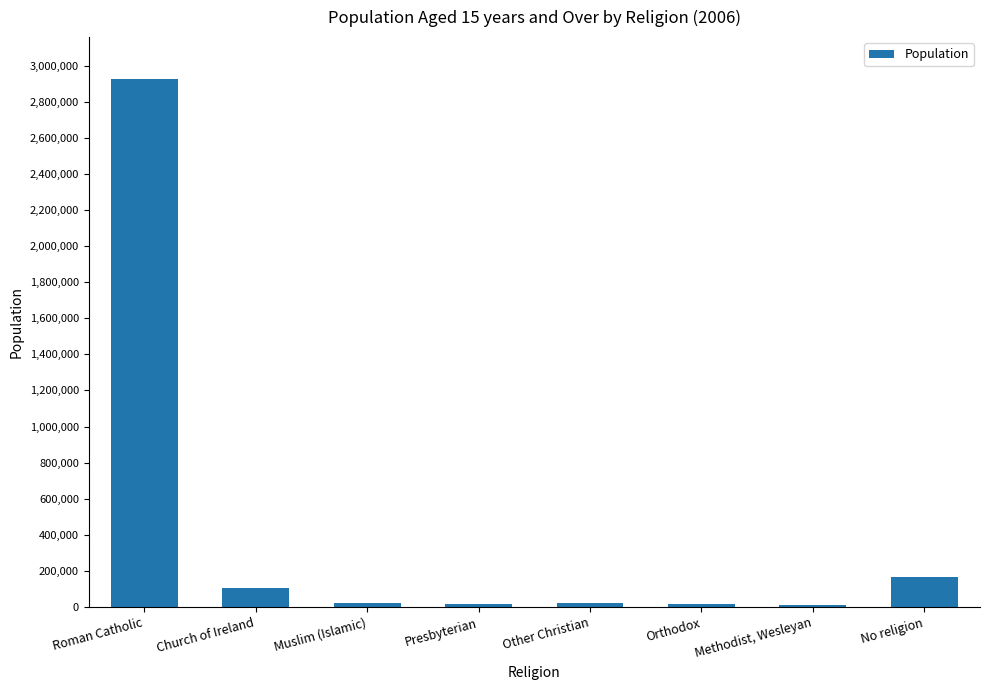

How many bars are there in total?

8